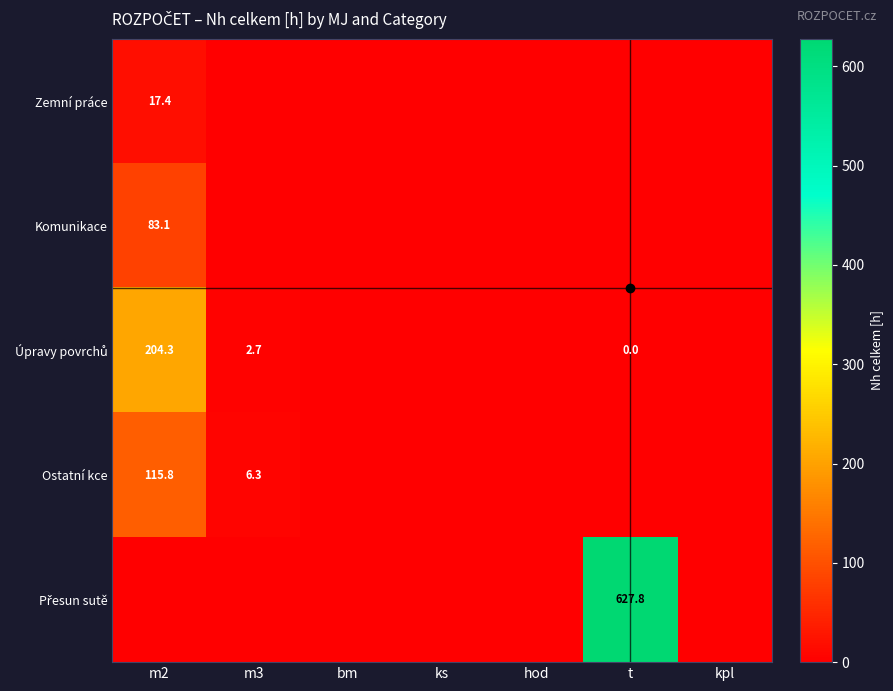

Is it true that Úpravy povrchů equals 0.0 at t?

False